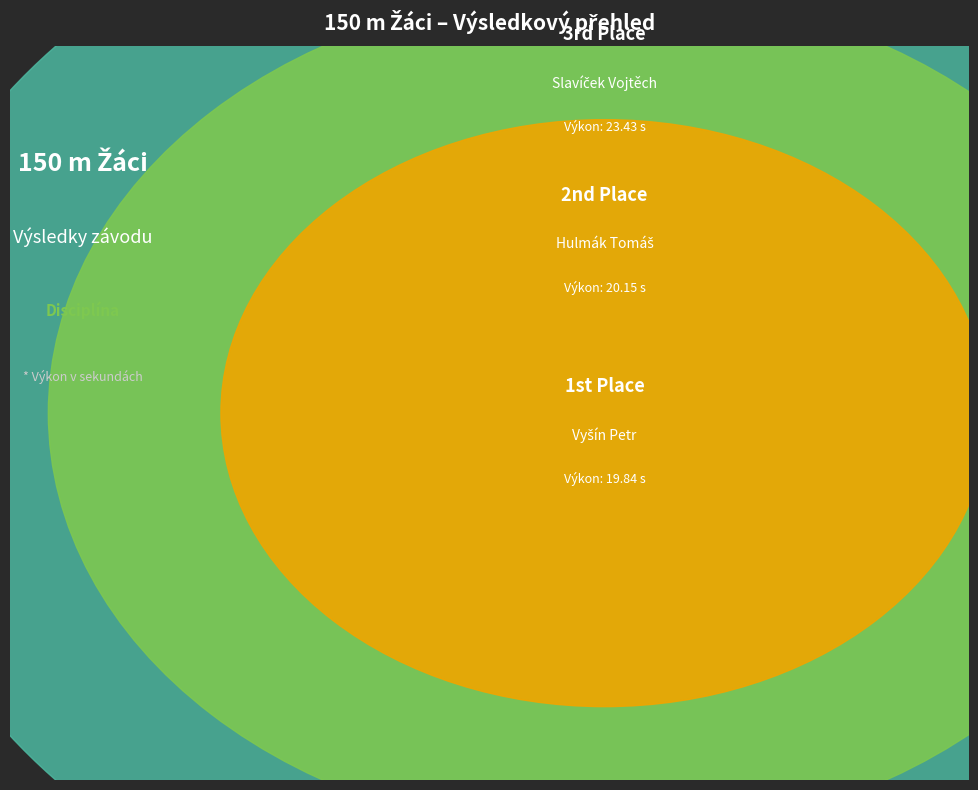

To the nearest percent, what portion does Slavíček Vojtěch represent?

50%